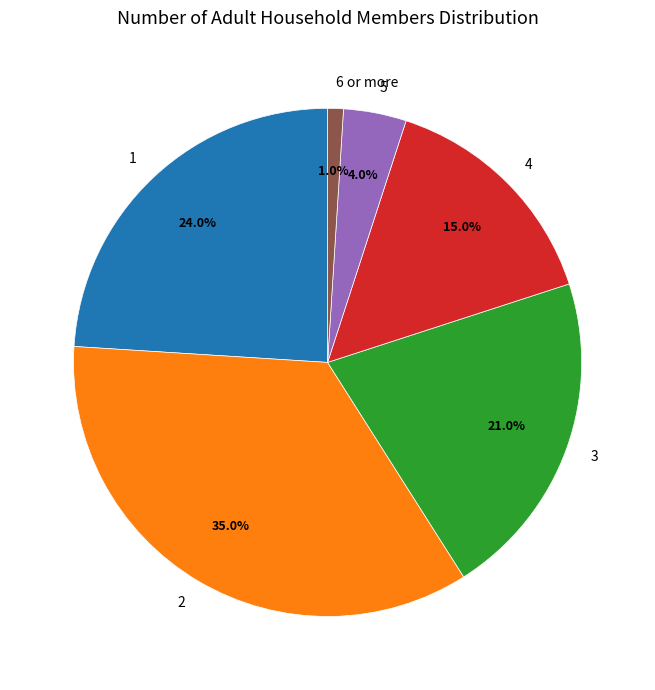

To the nearest percent, what is the average slice percentage?

17%